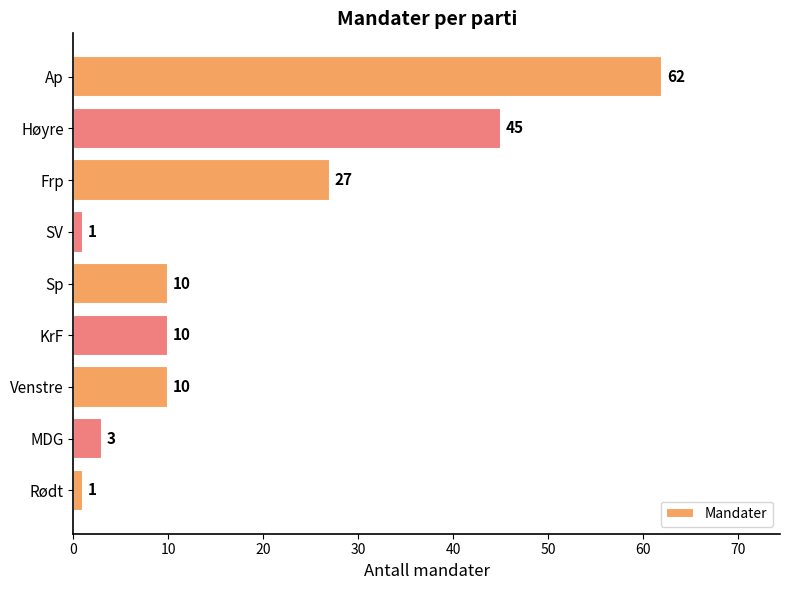

How many bars are there in total?

9